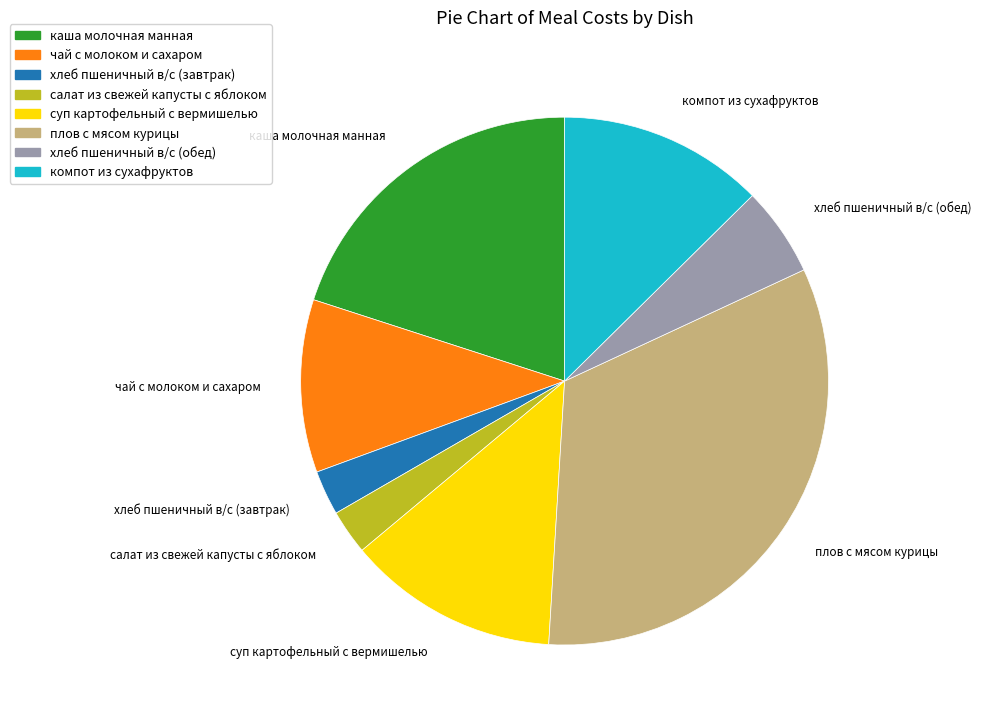

Which has a higher value, хлеб пшеничный в/с (обед) or салат из свежей капусты с яблоком?

хлеб пшеничный в/с (обед)